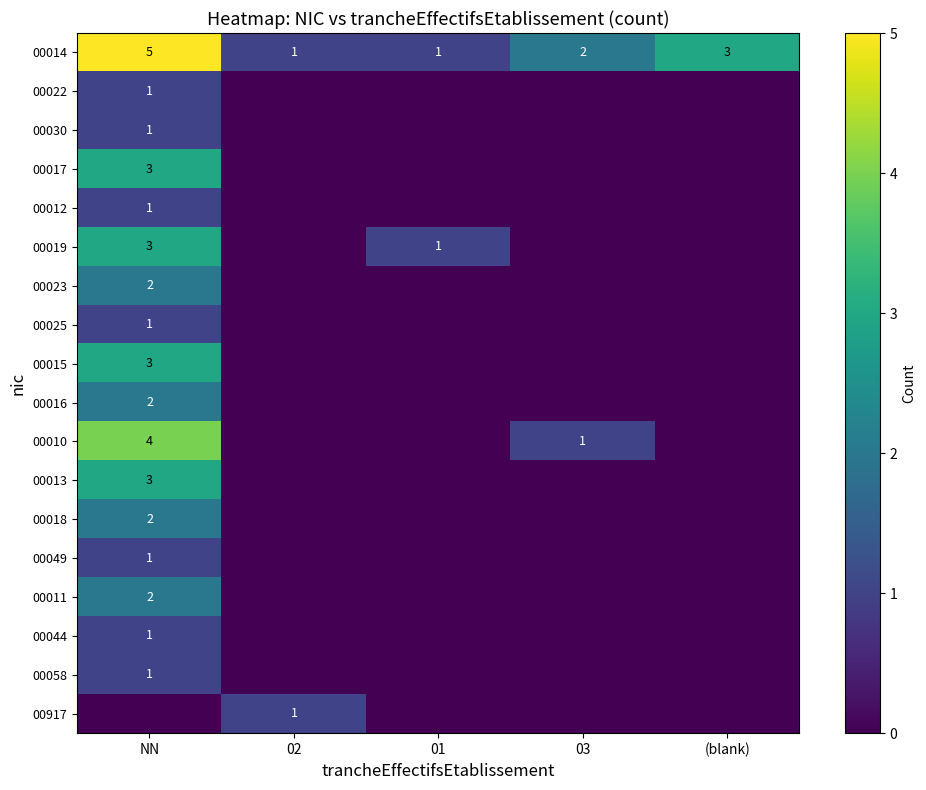

At which category is the sum across all series the highest?

NN